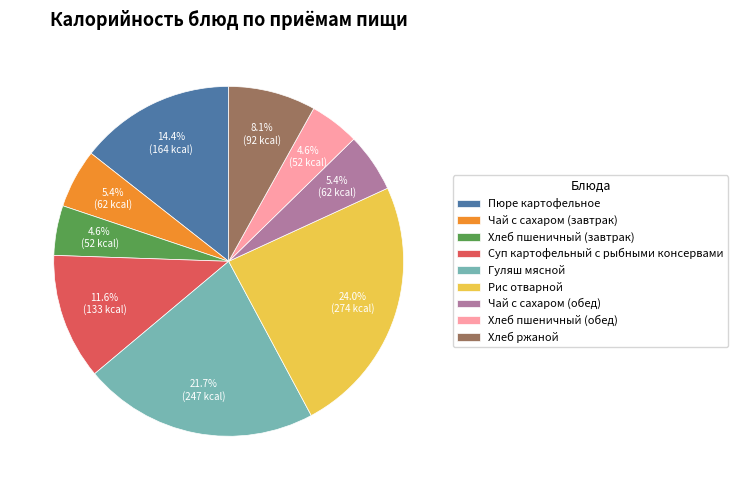

What is the largest slice in the pie chart?

Рис отварной